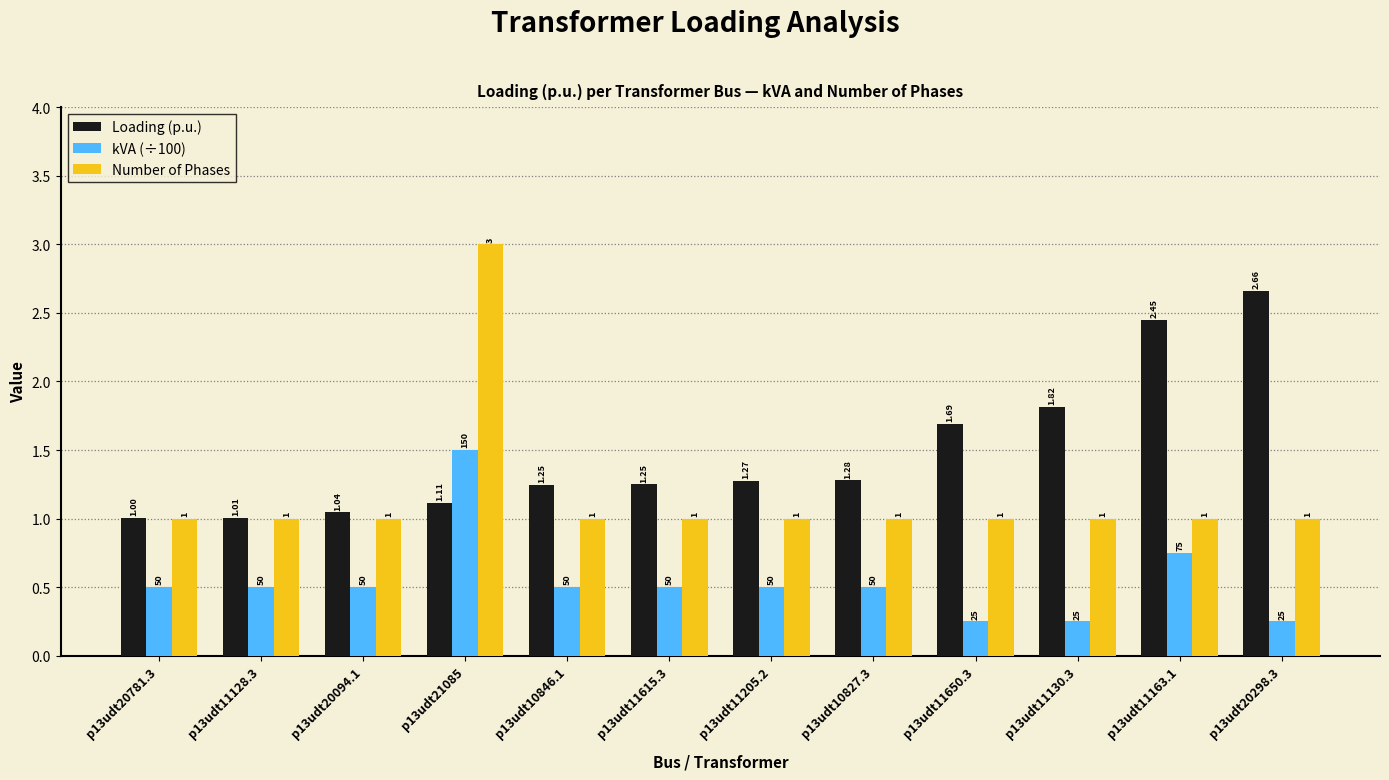

What is the difference between the maximum and second lowest values in the Number of Phases series?

2.0